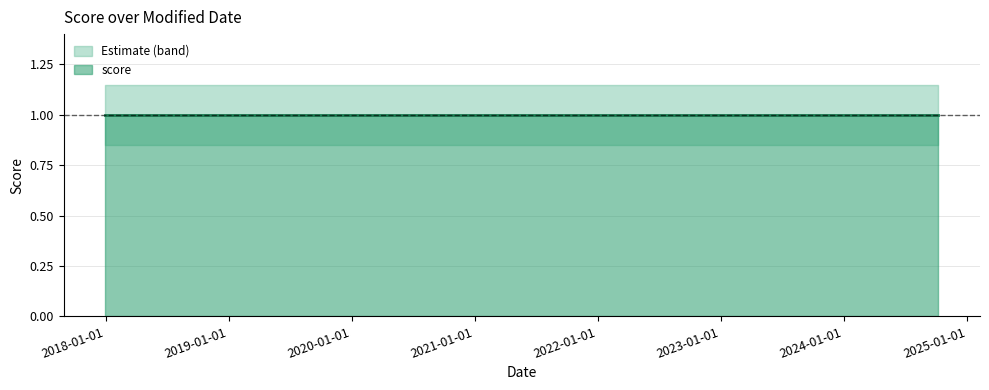

What is the sum of the score values at 2024-10-08 07:35:58 and 2024-10-04 03:46:35?

2.0